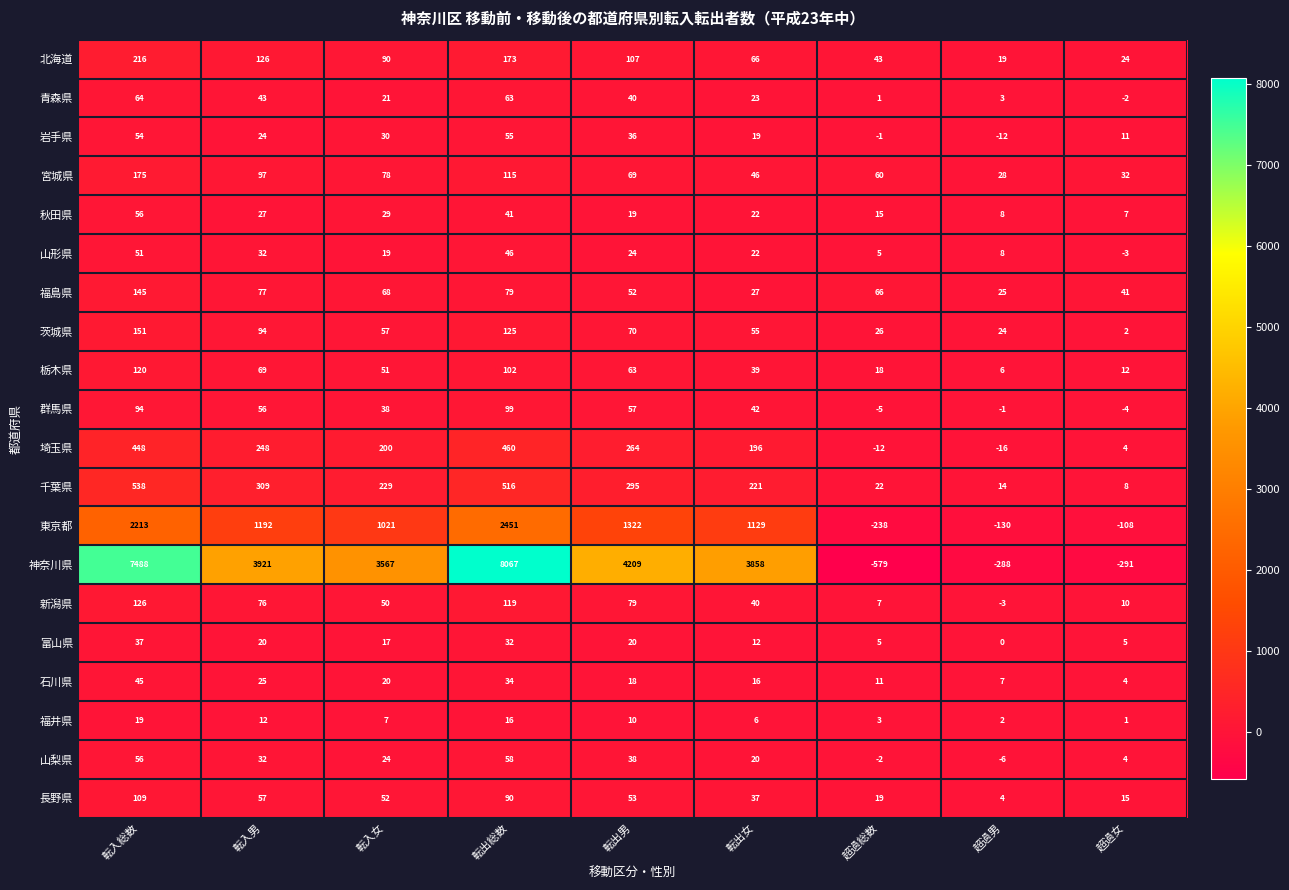

How many data points in 山梨県 are less than 24?

4